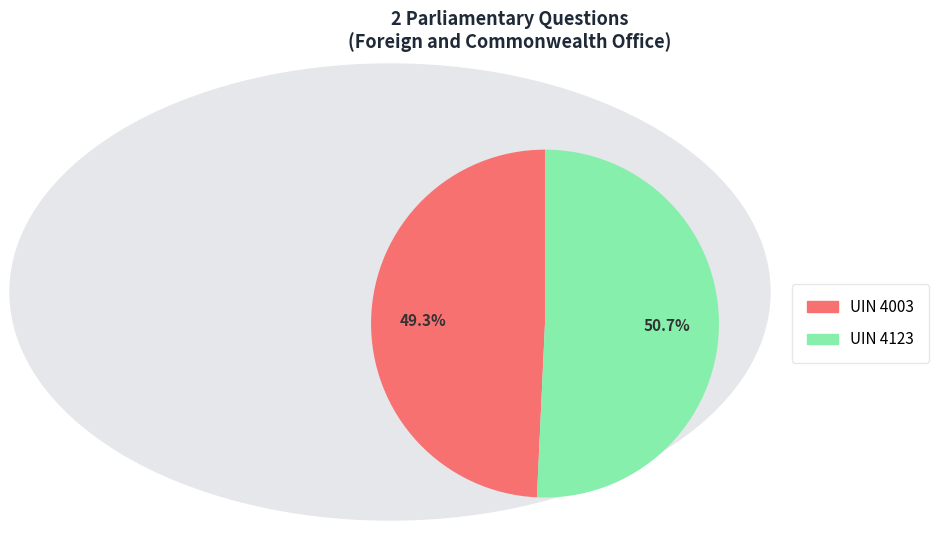

Does any single category account for the majority?

Yes